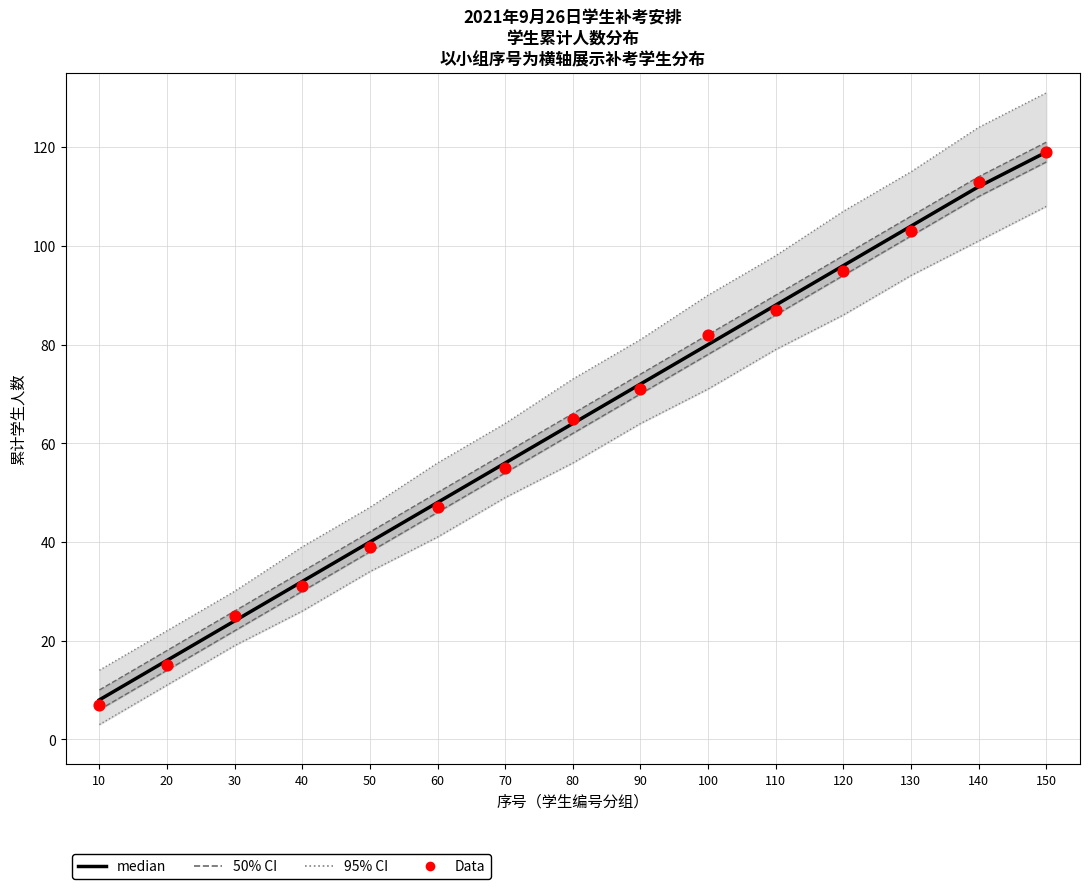

Is the value of Data at 150 greater than the value of median at 40?

Yes